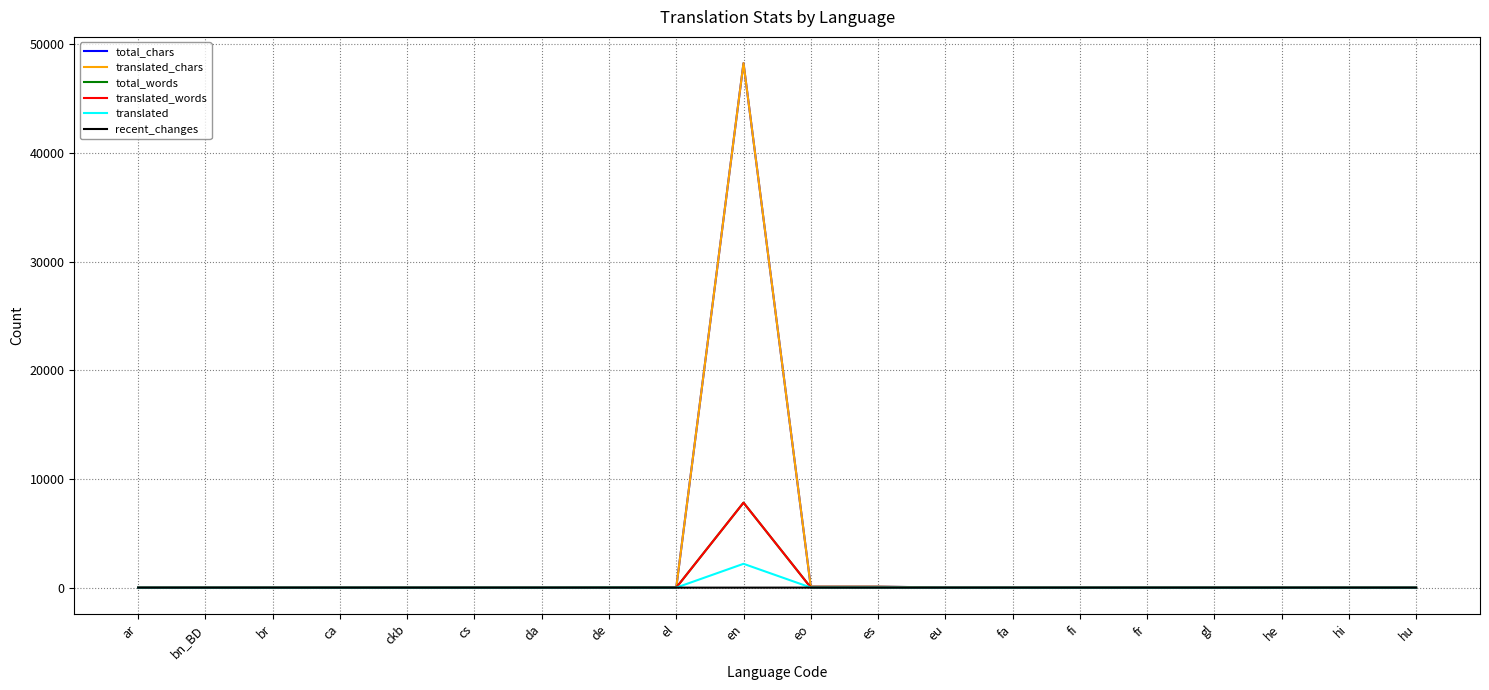

List the series in order of their peak value, lowest first.

recent_changes, translated, total_words, translated_words, total_chars, translated_chars